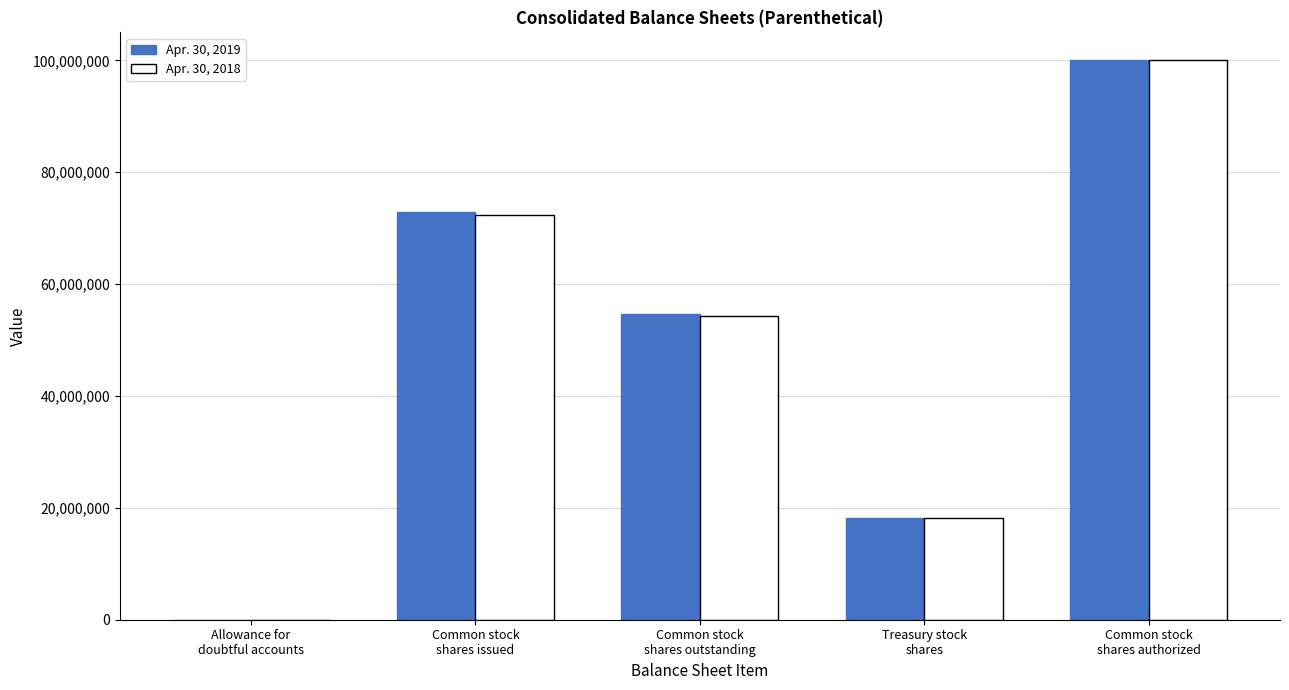

How many distinct data groups are displayed?

2